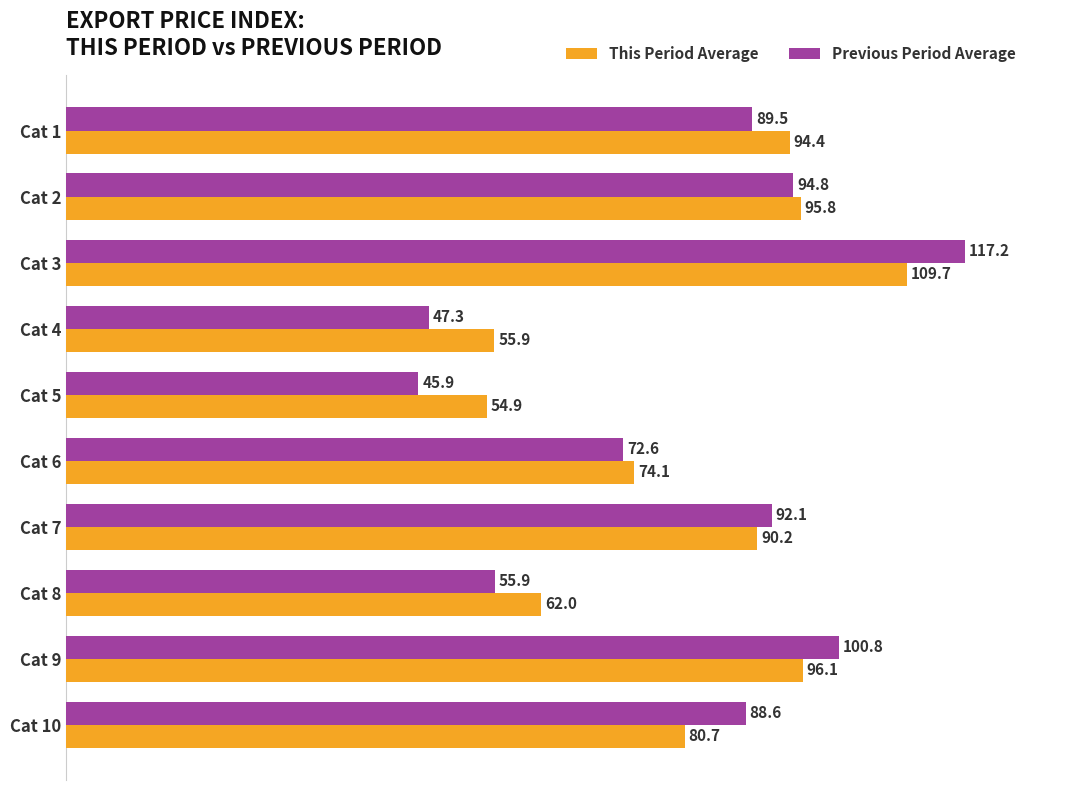

The This Period Average series shows 109.7 at Cat 3. True or false?

True